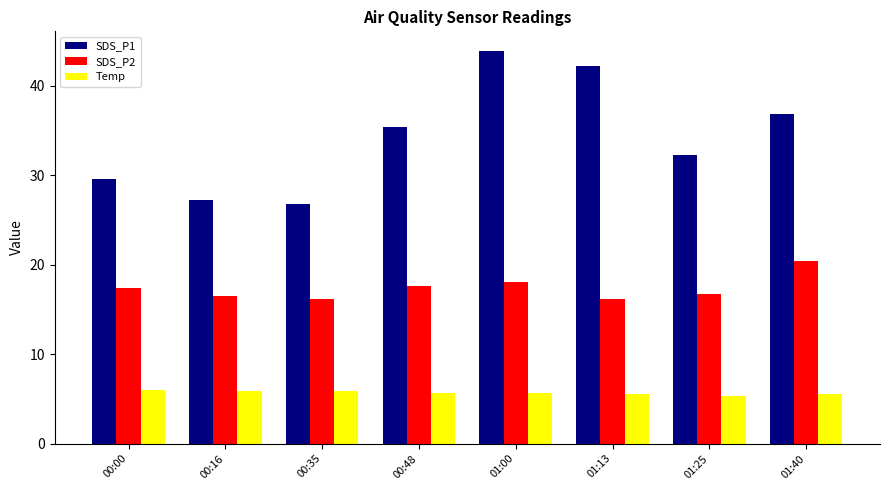

Rank the series by their average value, from lowest to highest.

Temp, SDS_P2, SDS_P1